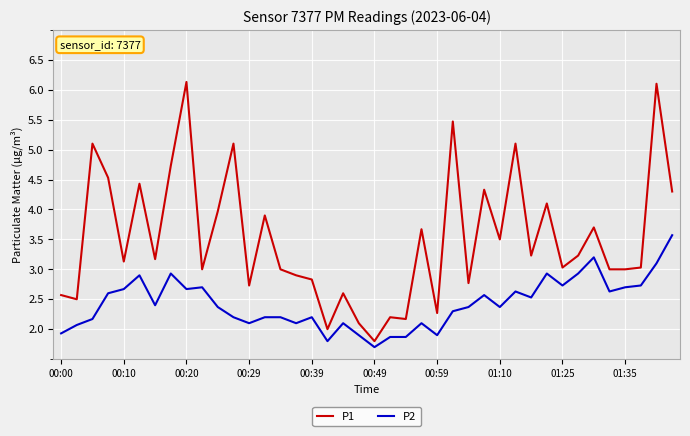

Which series has the widest spread of values?

P1